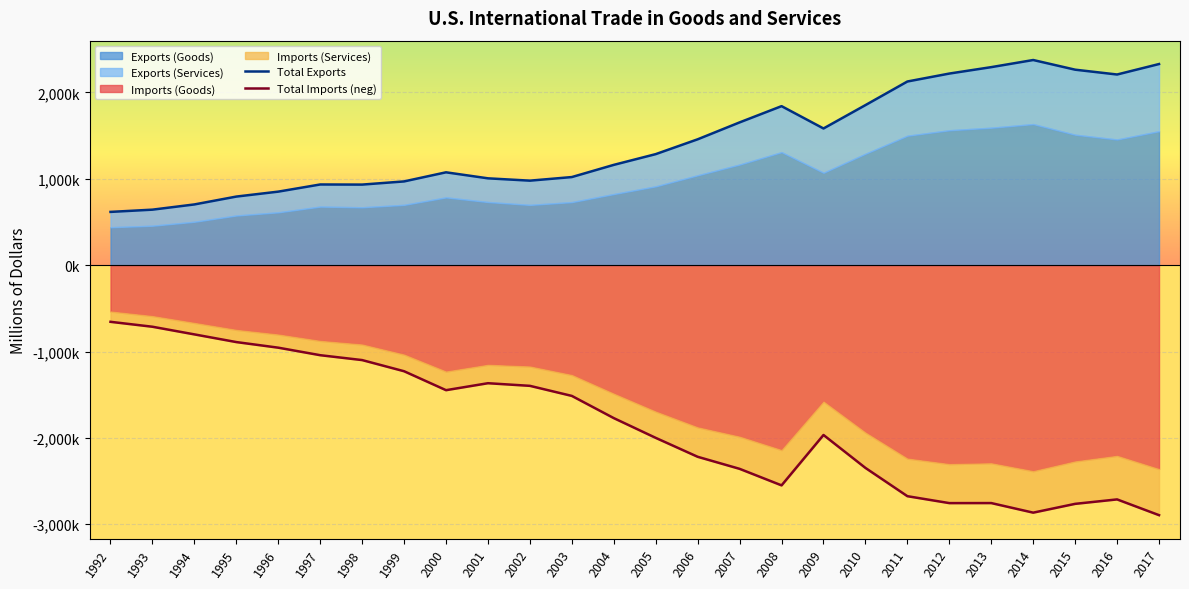

What is the smallest value displayed?

-2895342